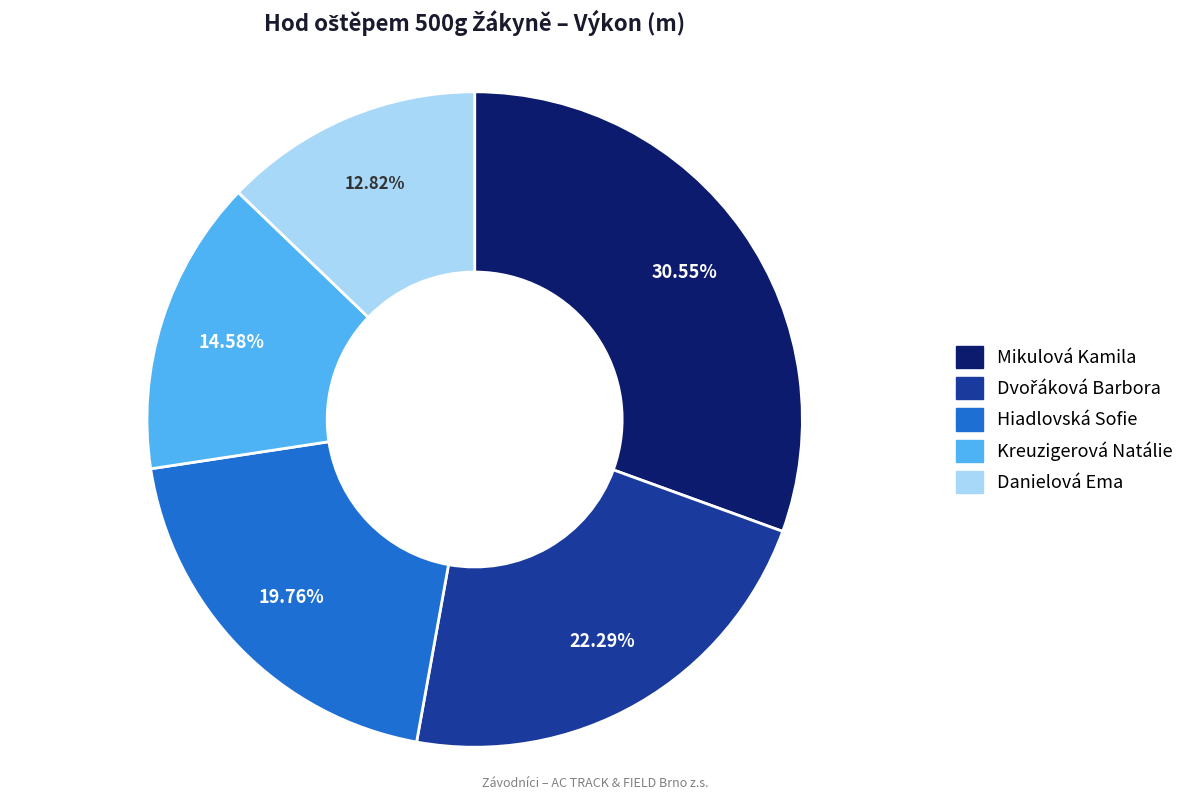

Is there a majority slice in this chart?

No